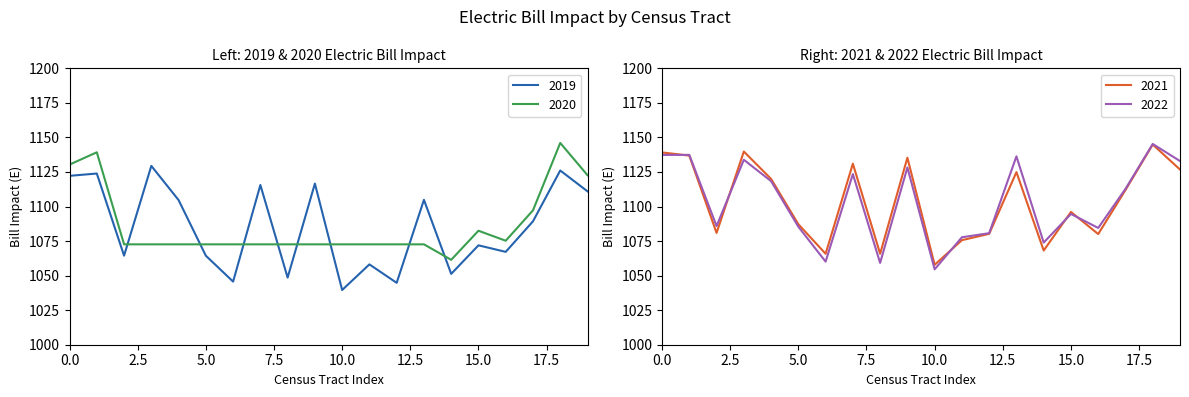

Which series has the widest spread of values?

2022